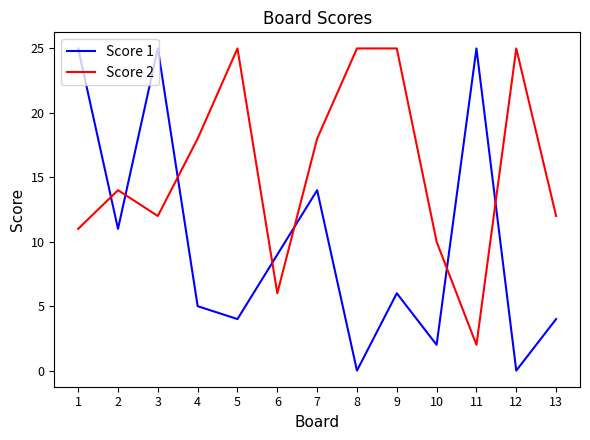

What is the sum of all Score 1 values?

130